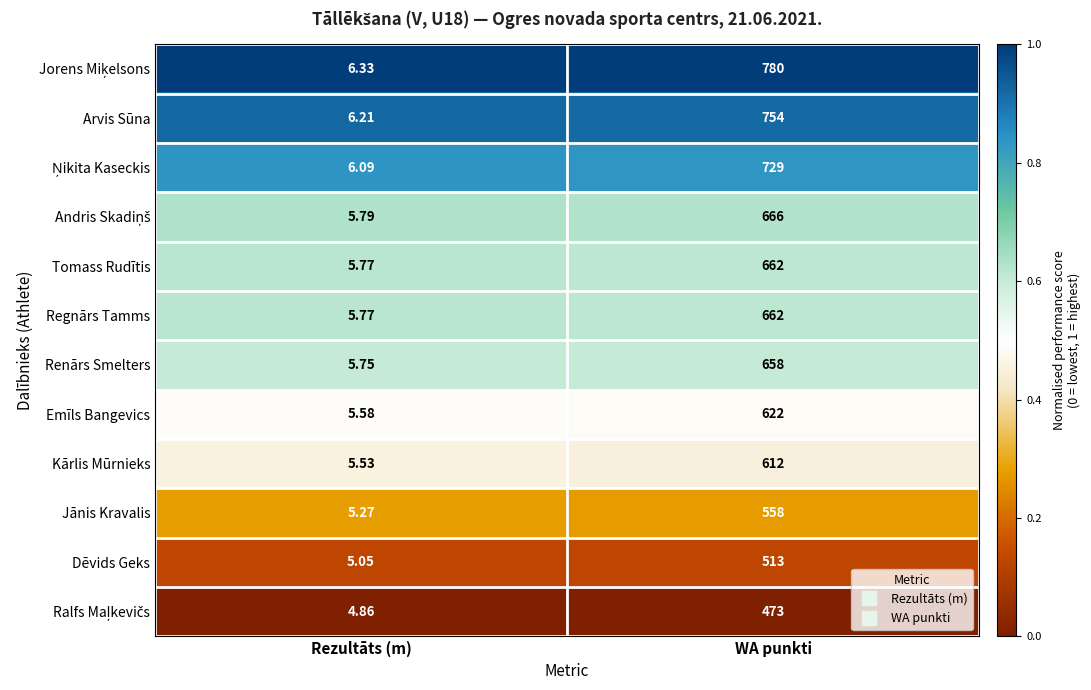

Which category has the lowest value in the Jānis Kravalis series?

Rezultāts (m)